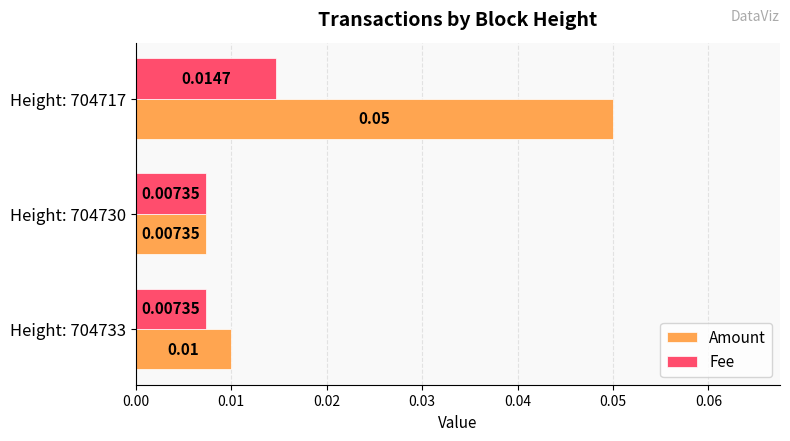

At how many categories does at least one series exceed 0?

3